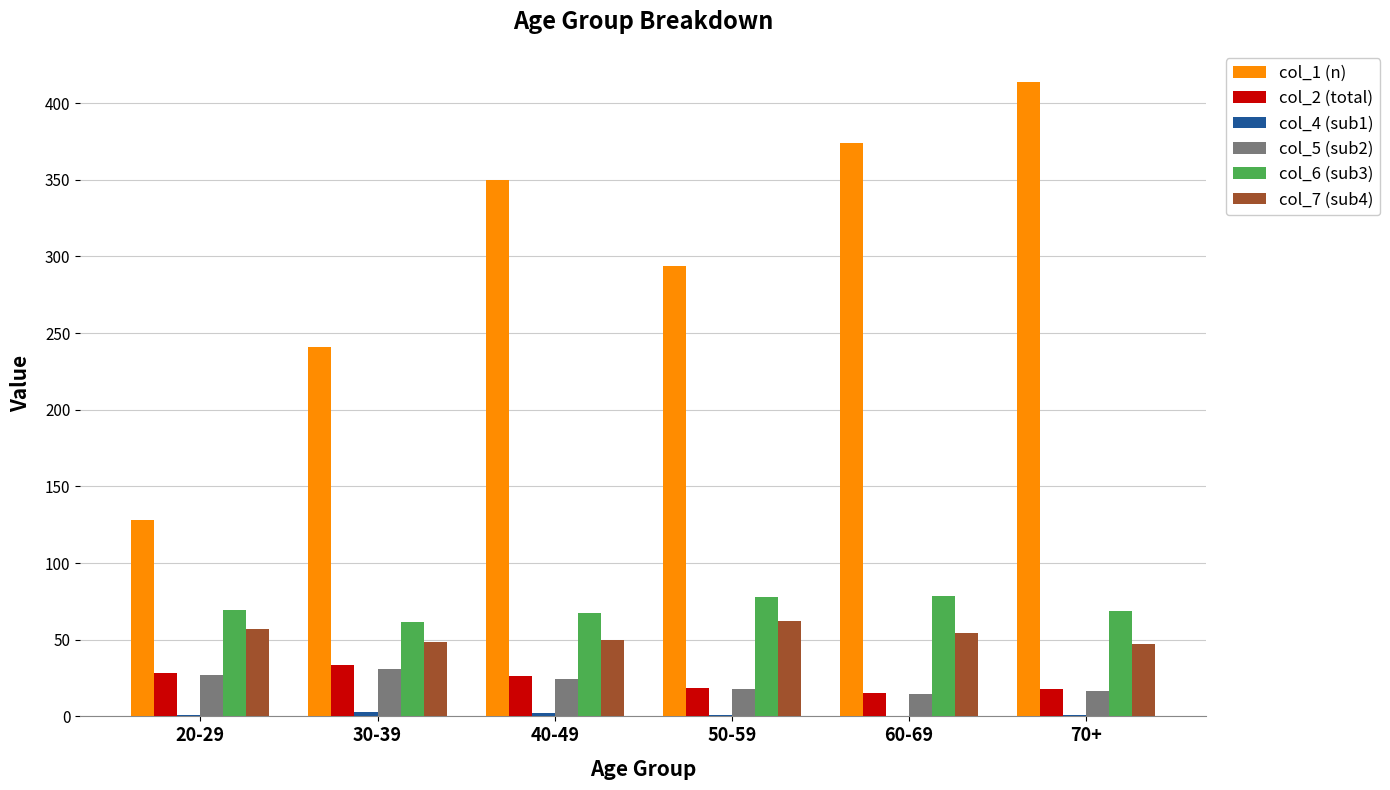

The col_5 (sub2) series shows 24.3 at 40-49. True or false?

True